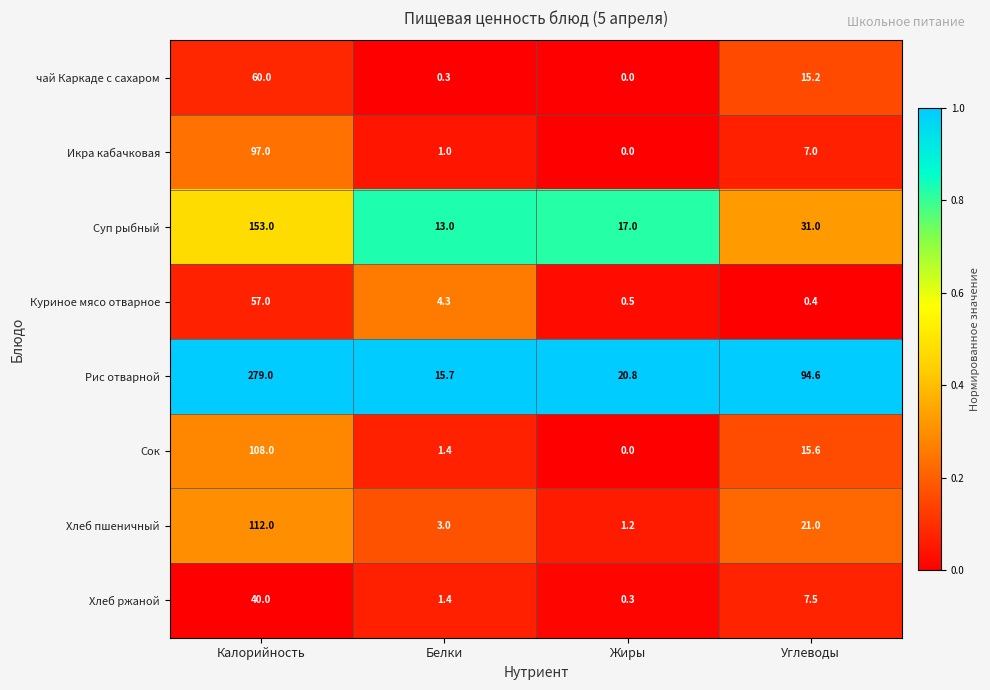

How many series are shown in this chart?

8